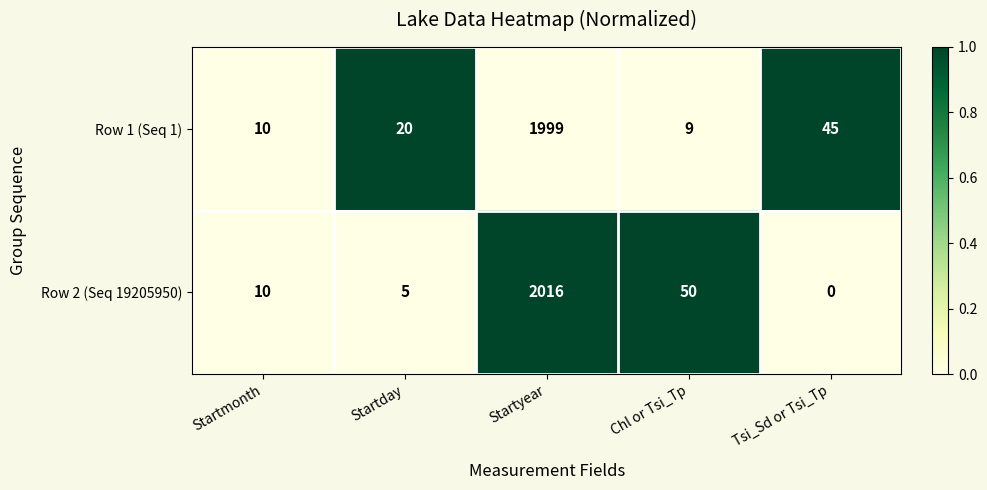

Reading left to right, what are all the values shown in this chart?

Row 1 (Seq 1): Startmonth=10	Startday=20	Startyear=1999	Chl or Tsi_Tp=9	Tsi_Sd or Tsi_Tp=45
Row 2 (Seq 19205950): Startmonth=10	Startday=5	Startyear=2016	Chl or Tsi_Tp=50	Tsi_Sd or Tsi_Tp=0